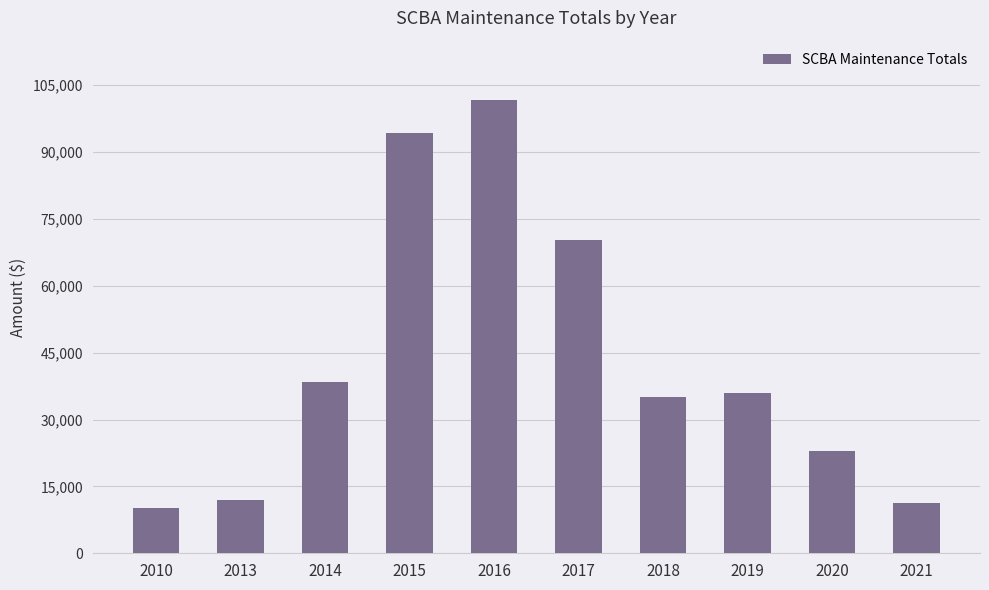

Does the chart contain stacked bars?

No